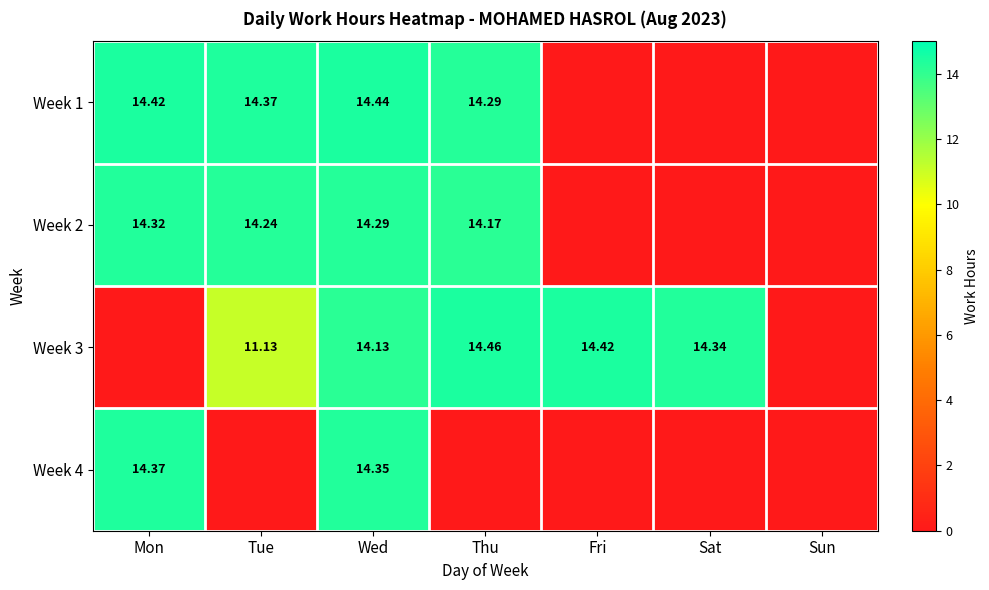

At how many categories does at least one series exceed 6?

6